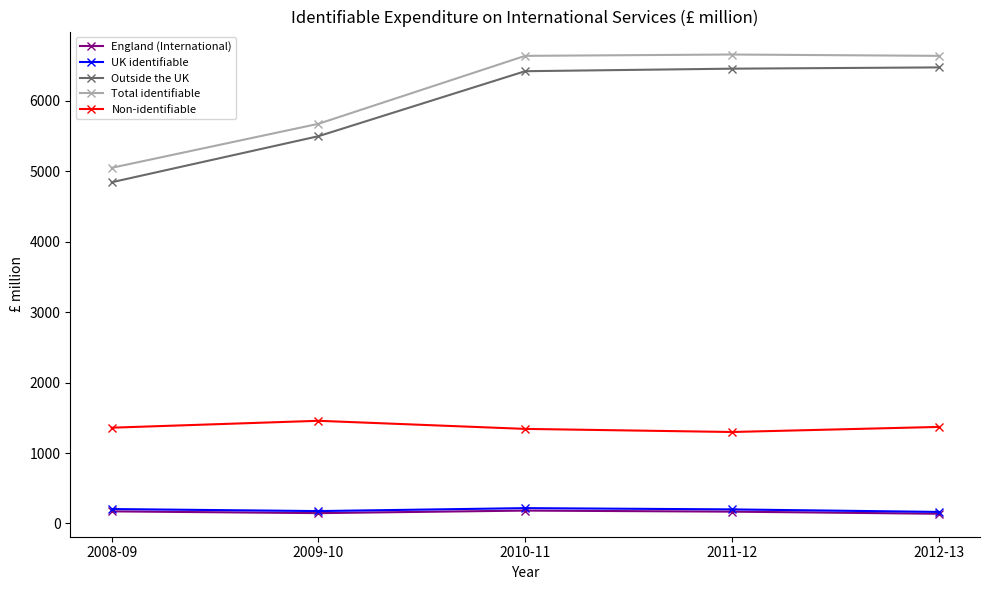

Between 2008-09 and 2010-11, which series saw the biggest shift?

Total identifiable